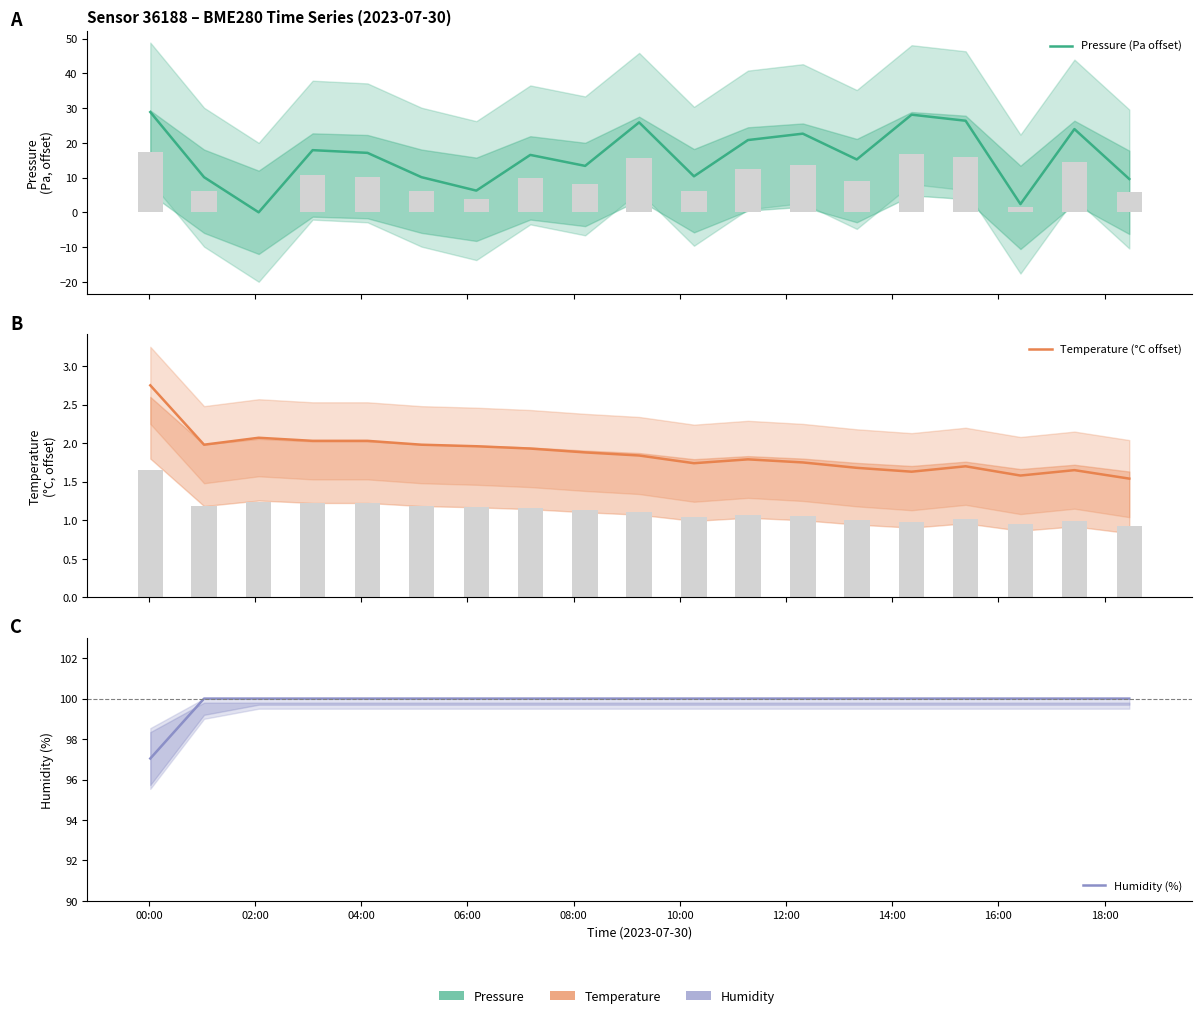

Reading left to right, transcribe all the data shown in this chart.

Pressure (Pa offset): 28.9	10.1	0.0	17.9	17.1	10.1	6.2	16.5	13.4	25.9	10.4	20.8	22.6	15.2	28.1	26.4	2.4	24.0	9.6
Temperature (°C offset): 2.8	2.0	2.1	2.0	2.0	2.0	2.0	1.9	1.9	1.8	1.7	1.8	1.8	1.7	1.6	1.7	1.6	1.6	1.5
Humidity (%): 97.0	100.0	100.0	100.0	100.0	100.0	100.0	100.0	100.0	100.0	100.0	100.0	100.0	100.0	100.0	100.0	100.0	100.0	100.0